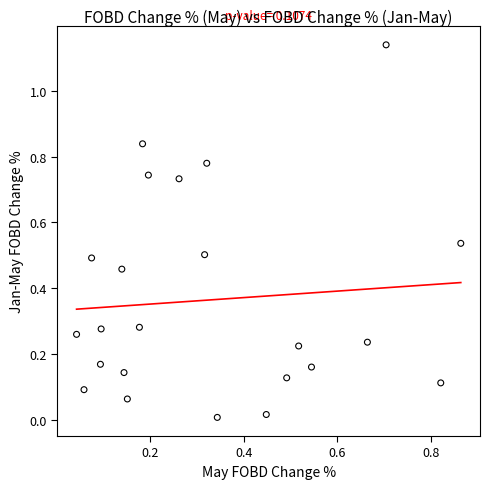

Count the number of points in this scatter plot.

23